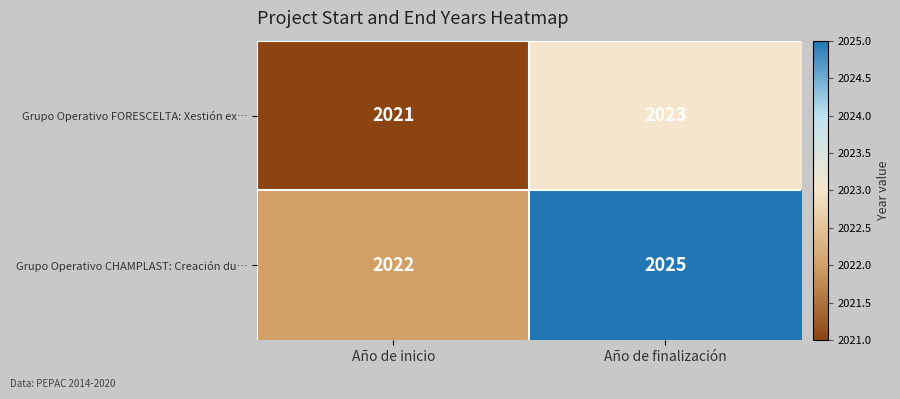

What is the highest value of the Grupo Operativo FORESCELTA: Xestión ex… series?

2023